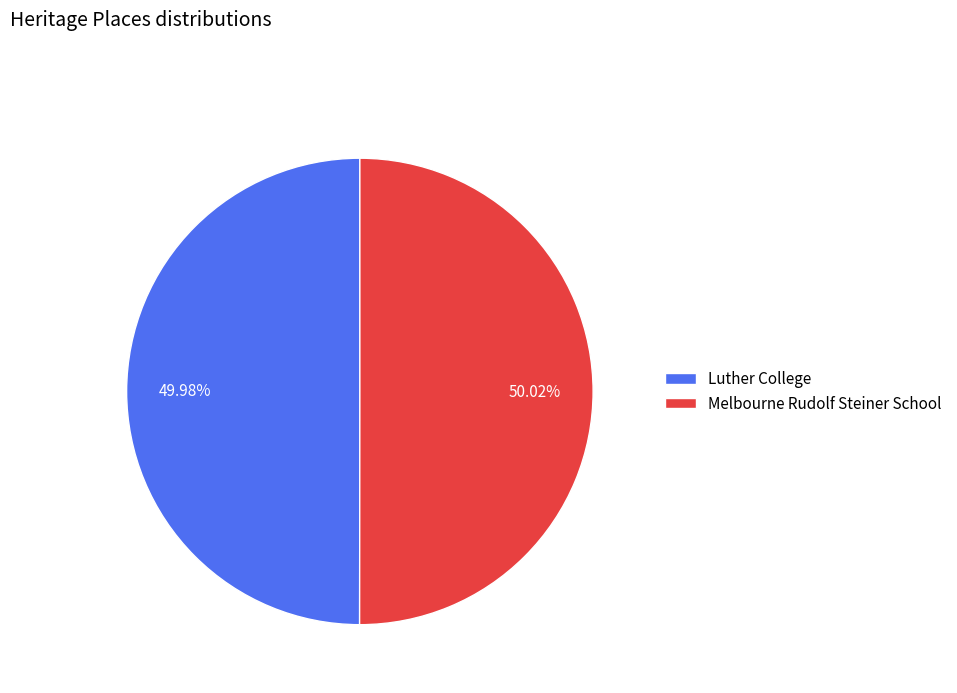

Is there any slice that represents more than half of the pie?

Yes